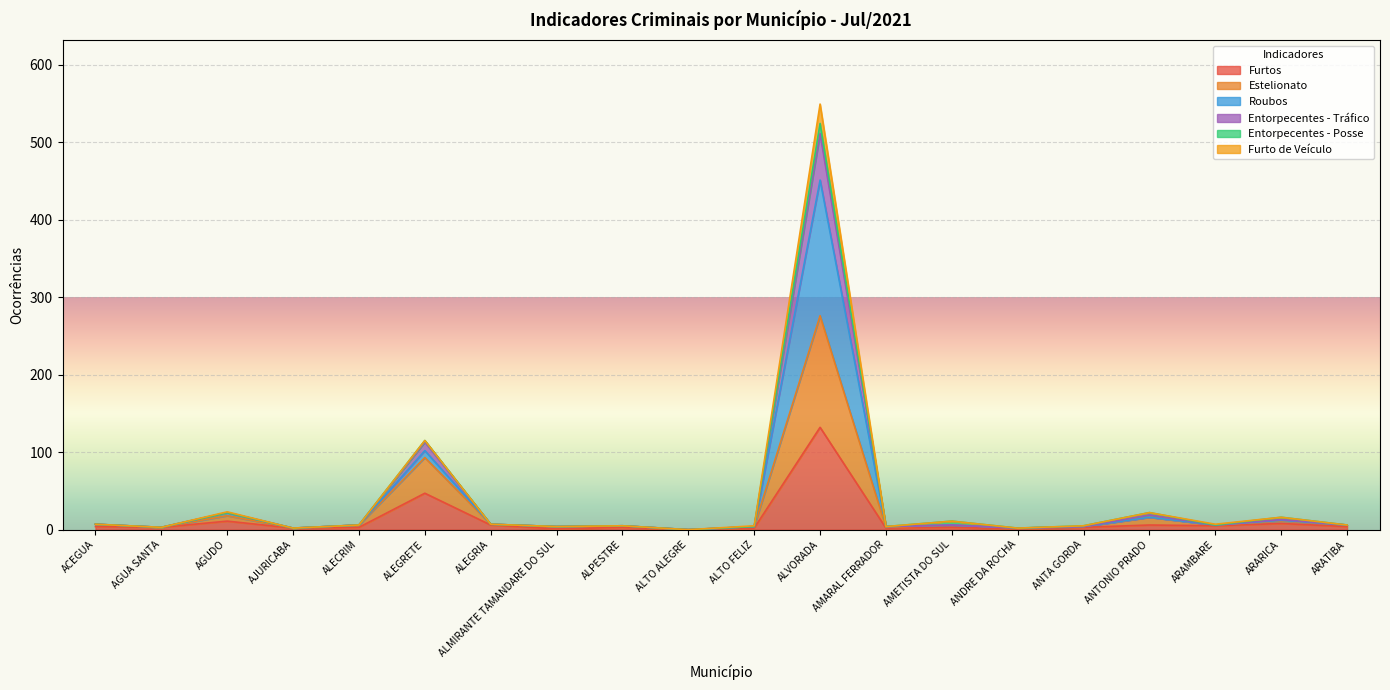

True or false: Roubos and Estelionato intersect in this chart.

False